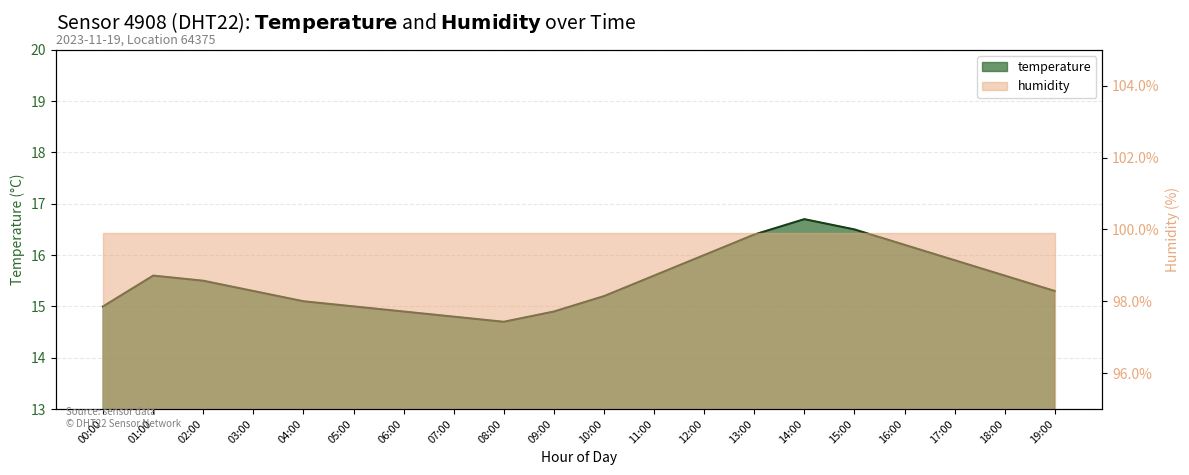

What is the sum of all values?

310.2